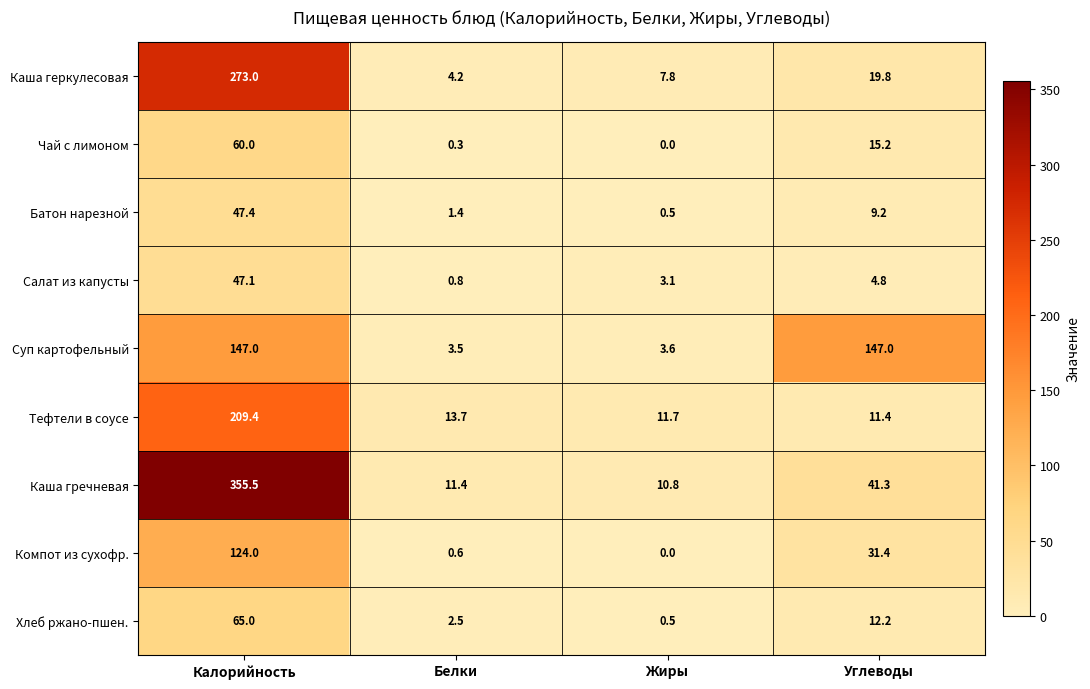

List the series in order of their peak value, lowest first.

Салат из капусты, Батон нарезной, Чай с лимоном, Хлеб ржано-пшен., Компот из сухофр., Суп картофельный, Тефтели в соусе, Каша геркулесовая, Каша гречневая